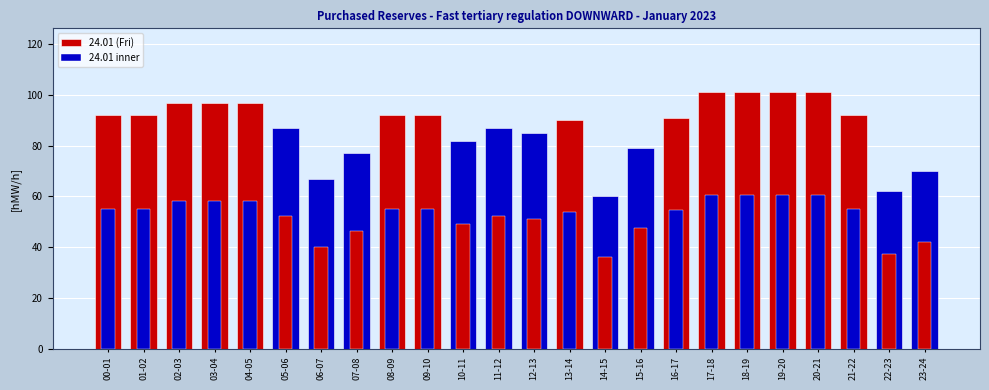

How many series are shown in this chart?

2